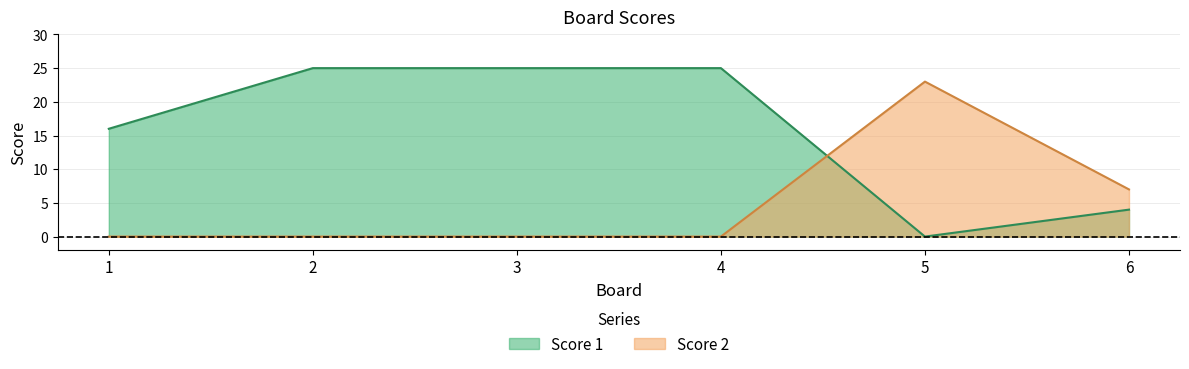

Between 6 and 4, which is larger?

4